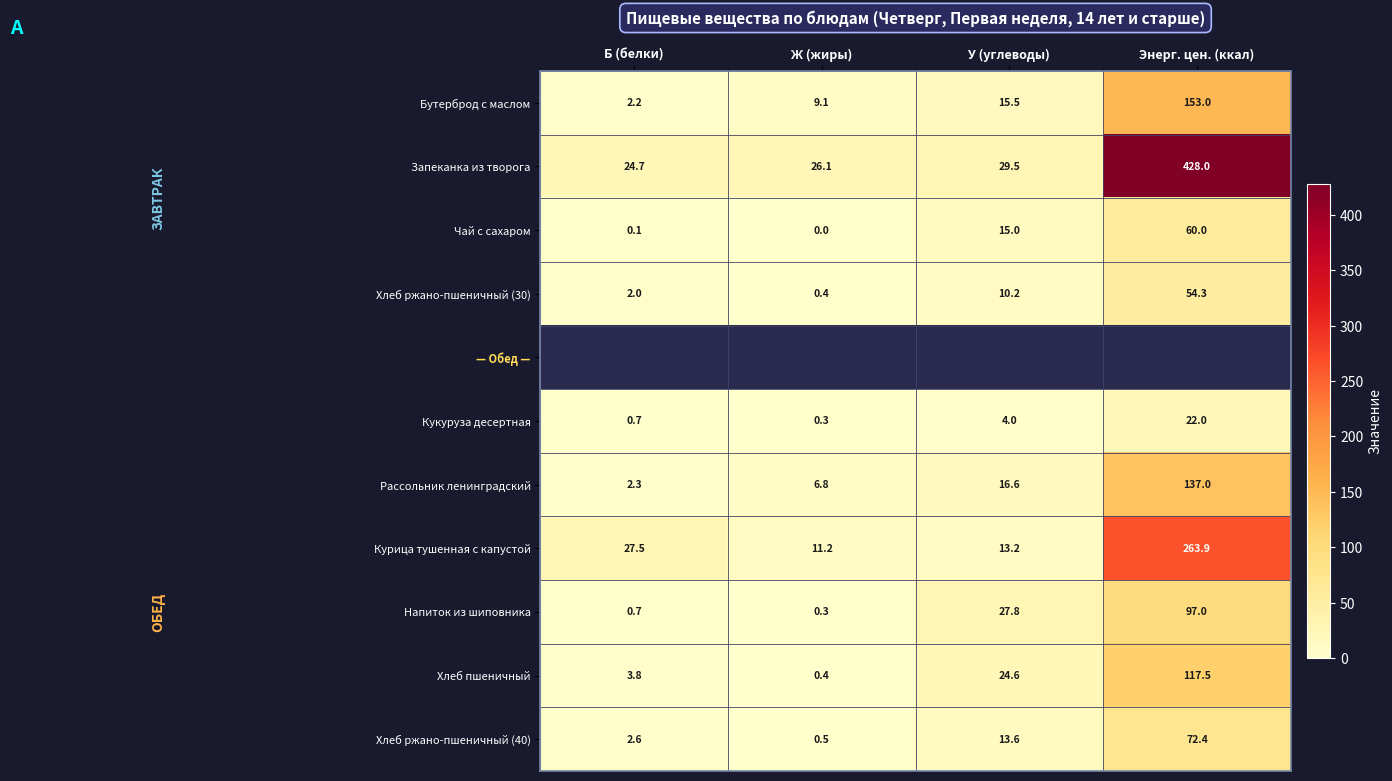

Which category has the highest value in the Хлеб ржано-пшеничный (30) series?

Энерг. цен. (ккал)